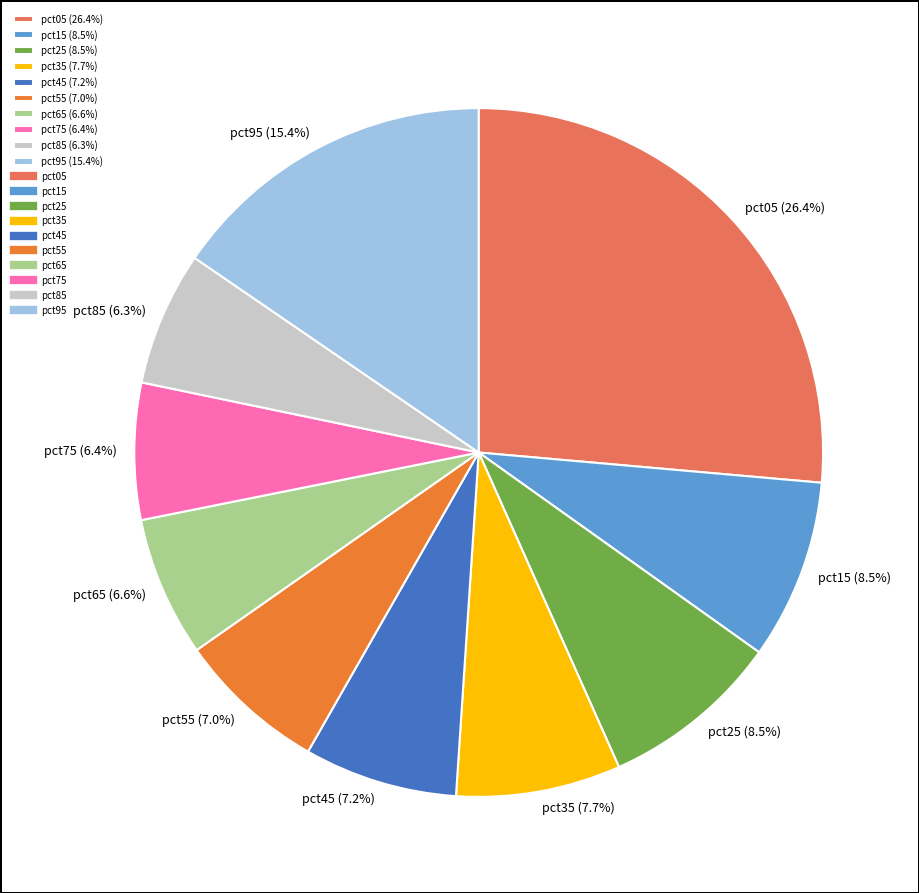

Count the number of slices in the pie.

10